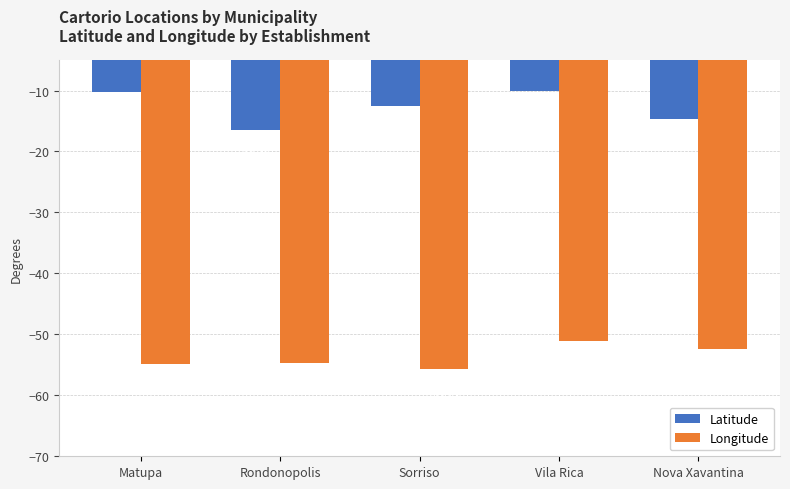

What is the label of the 1st bar from the left?

Matupa